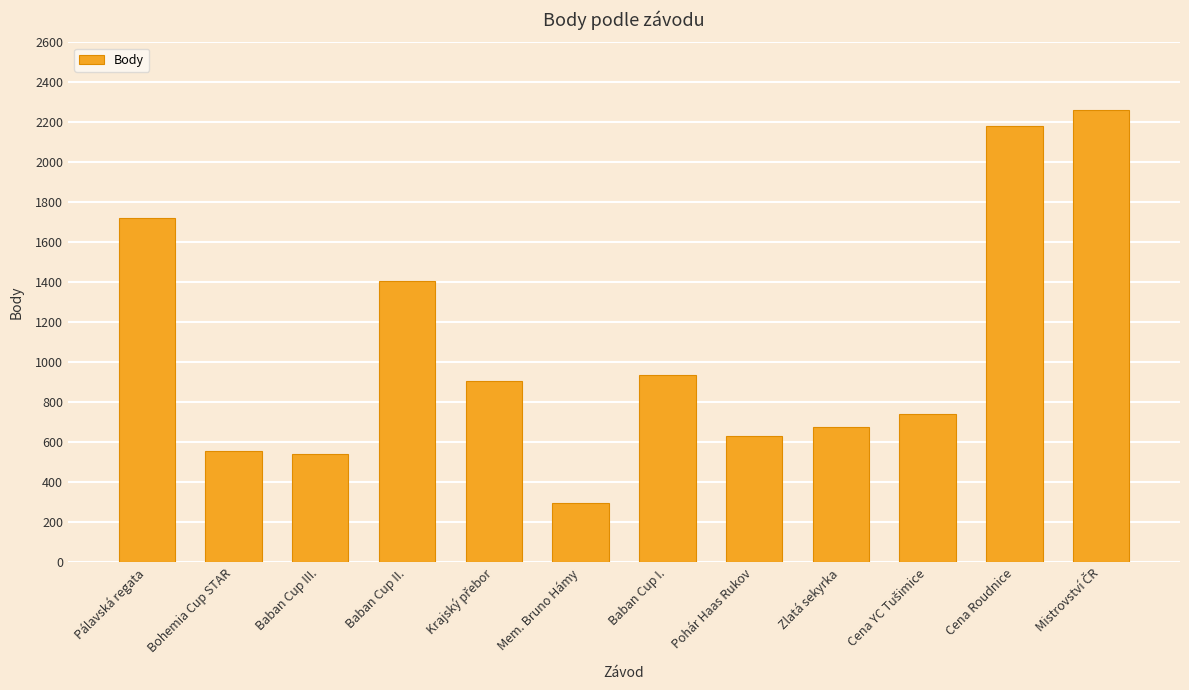

How many distinct data groups are displayed?

1